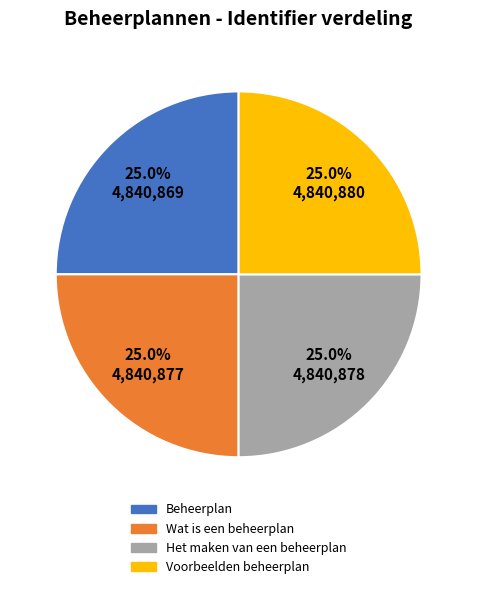

To the nearest percent, what percentage of the pie is Het maken van een beheerplan?

25%